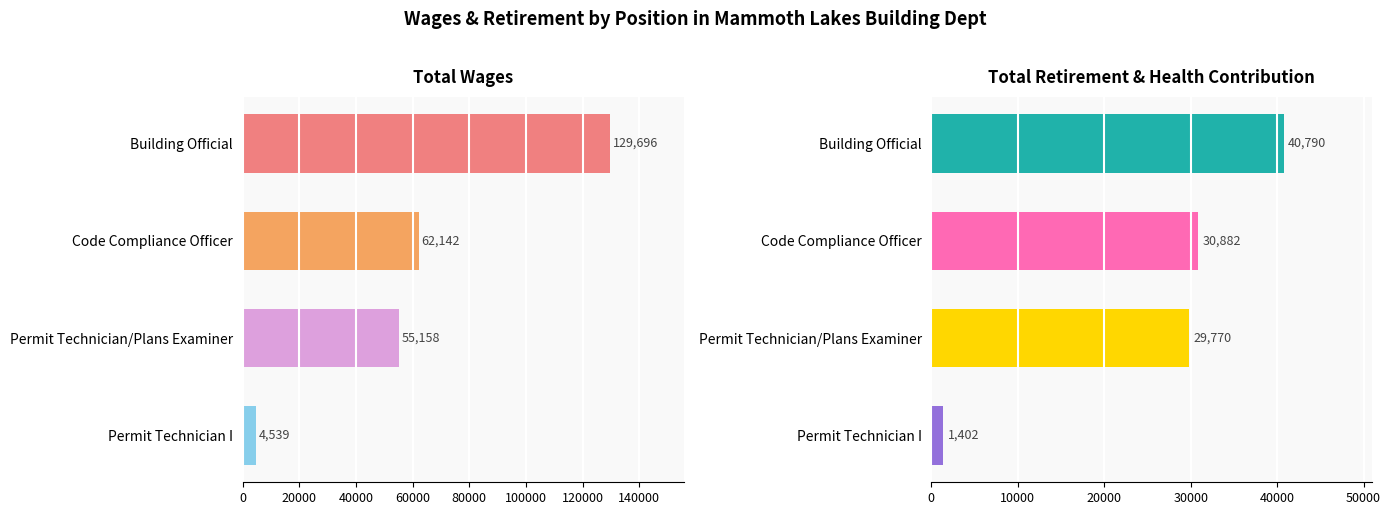

What is the greatest value displayed?

129696